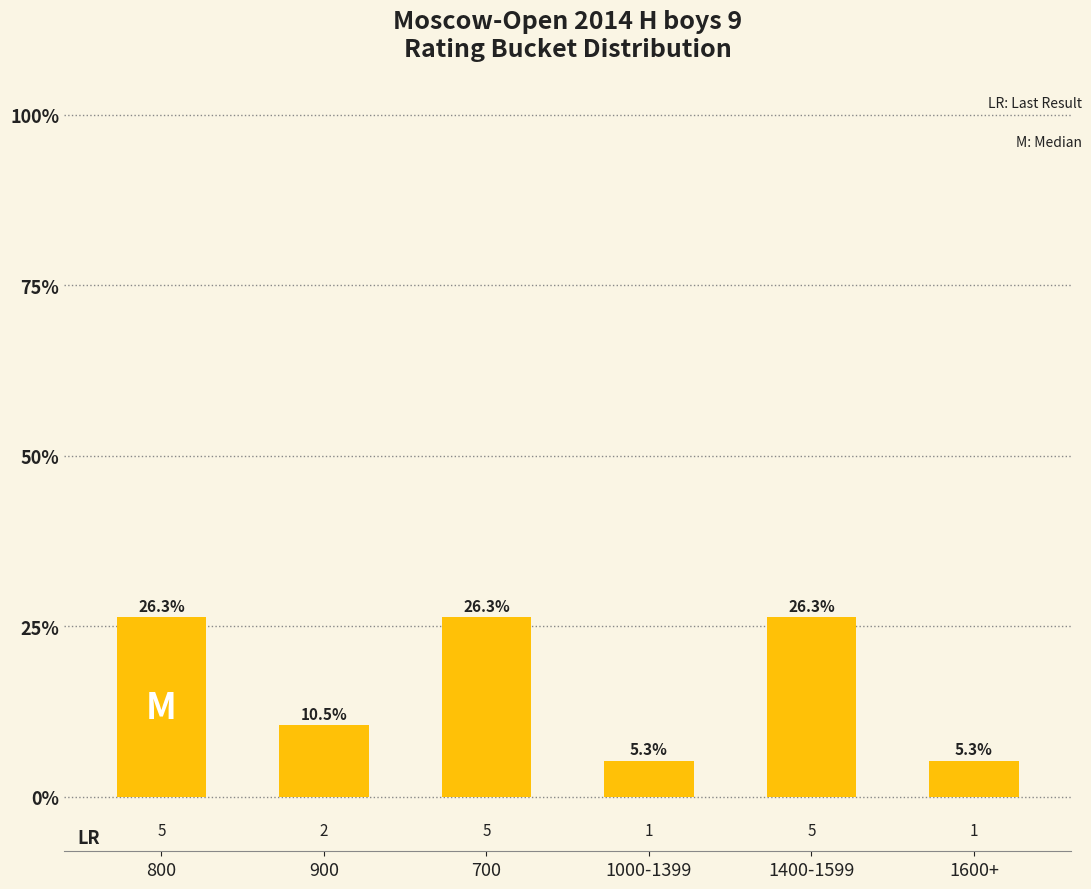

What position from the left is 900?

2